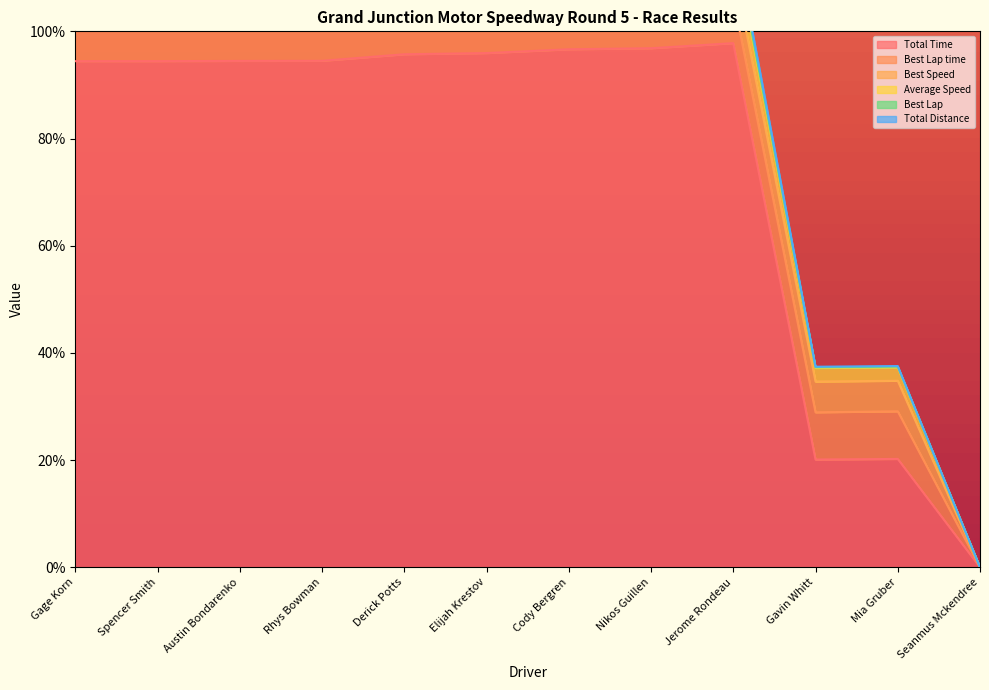

True or false: Total Time and Total Distance cross at least once.

False